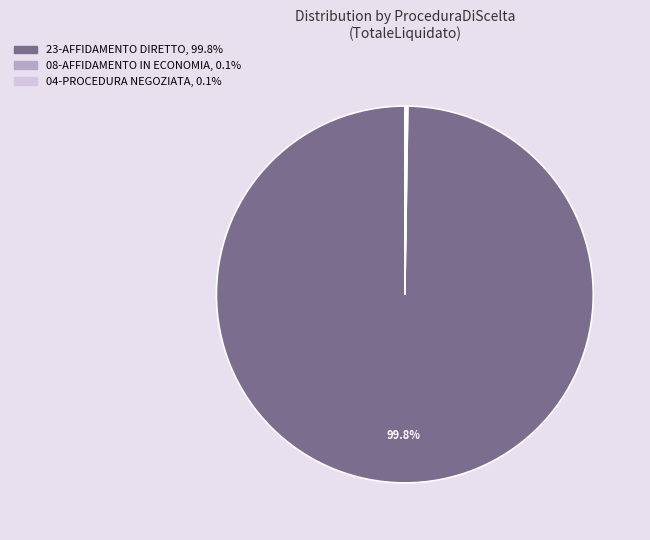

Is there any slice that represents more than half of the pie?

Yes